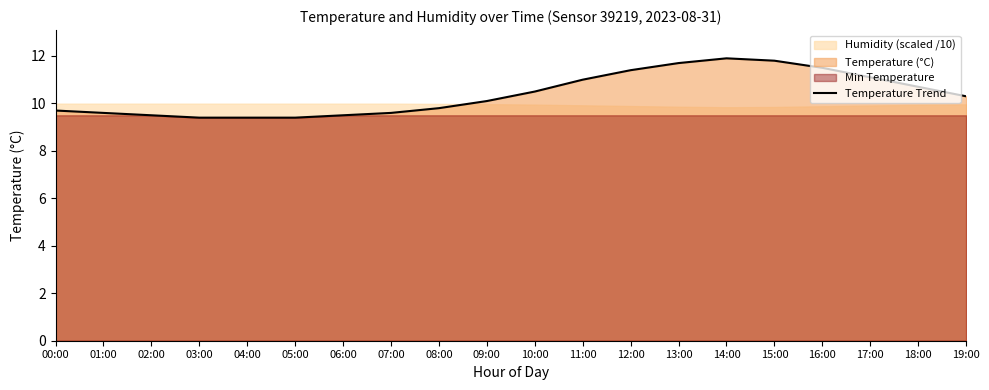

Rank the categories by value from lowest to highest.

03:00, 04:00, 05:00, 02:00, 06:00, 01:00, 07:00, 00:00, 08:00, 09:00, 19:00, 10:00, 18:00, 11:00, 17:00, 12:00, 16:00, 13:00, 15:00, 14:00